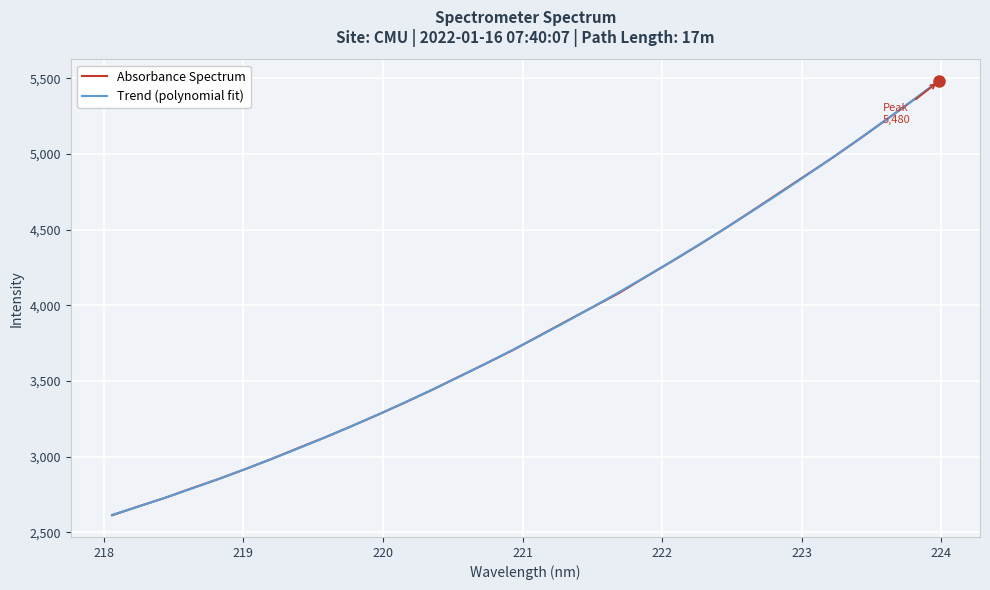

What is the minimum value shown in the chart?

2612.9